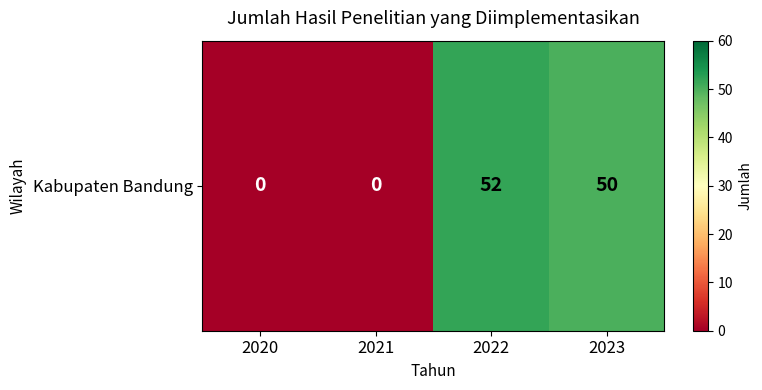

Reading left to right, transcribe all the data shown in this chart.

0	0	52	50